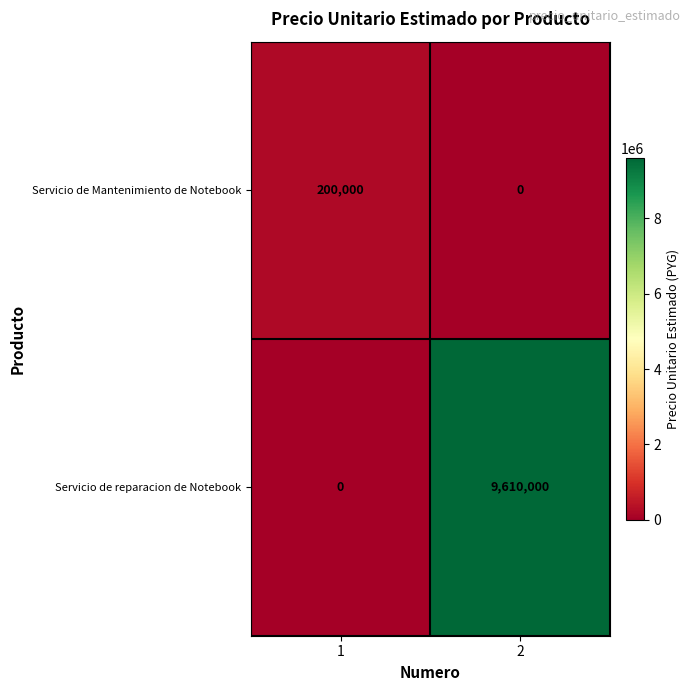

Rank the categories by Servicio de Mantenimiento de Notebook value from highest to lowest.

1, 2